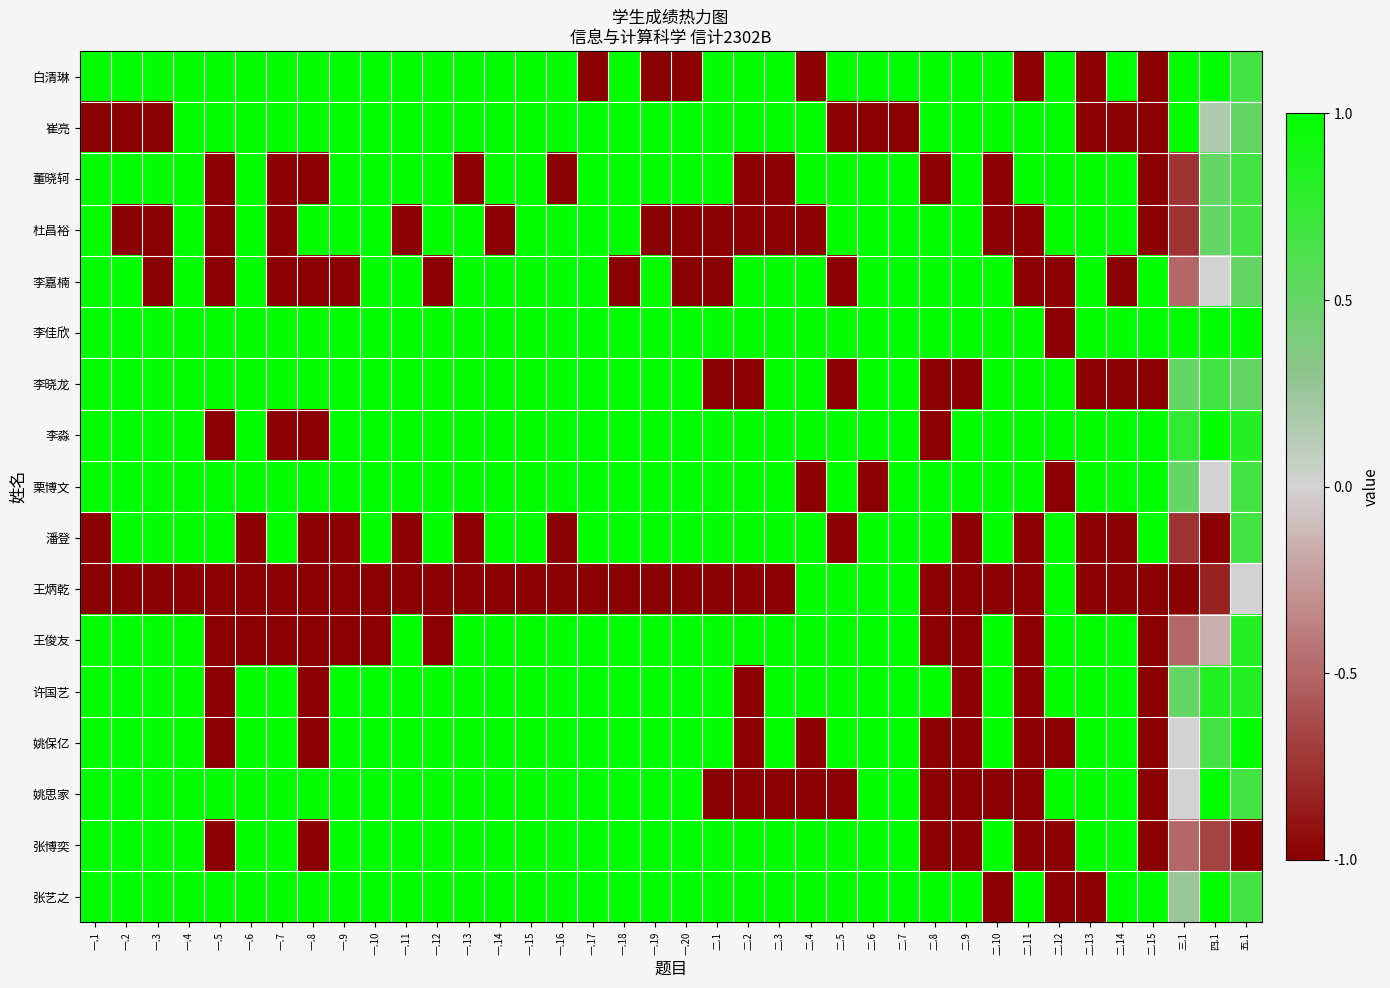

Reading left to right, transcribe all the data shown in this chart.

白清琳: 一.1=1.0	一.2=1.0	一.3=1.0	一.4=1.0	一.5=1.0	一.6=1.0	一.7=1.0	一.8=1.0	一.9=1.0	一.10=1.0	一.11=1.0	一.12=1.0	一.13=1.0	一.14=1.0	一.15=1.0	一.16=1.0	一.17=-1.0	一.18=1.0	一.19=-1.0	一.20=-1.0	二.1=1.0	二.2=1.0	二.3=1.0	二.4=-1.0	二.5=1.0	二.6=1.0	二.7=1.0	二.8=1.0	二.9=1.0	二.10=1.0	二.11=-1.0	二.12=1.0	二.13=-1.0	二.14=1.0	二.15=-1.0	三.1=1.0	四.1=1.0	五.1=0.7
崔亮: 一.1=-1.0	一.2=-1.0	一.3=-1.0	一.4=1.0	一.5=1.0	一.6=1.0	一.7=1.0	一.8=1.0	一.9=1.0	一.10=1.0	一.11=1.0	一.12=1.0	一.13=1.0	一.14=1.0	一.15=1.0	一.16=1.0	一.17=1.0	一.18=1.0	一.19=1.0	一.20=1.0	二.1=1.0	二.2=1.0	二.3=1.0	二.4=1.0	二.5=-1.0	二.6=-1.0	二.7=-1.0	二.8=1.0	二.9=1.0	二.10=1.0	二.11=1.0	二.12=1.0	二.13=-1.0	二.14=-1.0	二.15=-1.0	三.1=1.0	四.1=0.2	五.1=0.5
董晓轲: 一.1=1.0	一.2=1.0	一.3=1.0	一.4=1.0	一.5=-1.0	一.6=1.0	一.7=-1.0	一.8=-1.0	一.9=1.0	一.10=1.0	一.11=1.0	一.12=1.0	一.13=-1.0	一.14=1.0	一.15=1.0	一.16=-1.0	一.17=1.0	一.18=1.0	一.19=1.0	一.20=1.0	二.1=1.0	二.2=-1.0	二.3=-1.0	二.4=1.0	二.5=1.0	二.6=1.0	二.7=1.0	二.8=-1.0	二.9=1.0	二.10=-1.0	二.11=1.0	二.12=1.0	二.13=1.0	二.14=1.0	二.15=-1.0	三.1=-0.8	四.1=0.5	五.1=0.7
杜昌裕: 一.1=1.0	一.2=-1.0	一.3=-1.0	一.4=1.0	一.5=-1.0	一.6=1.0	一.7=-1.0	一.8=1.0	一.9=1.0	一.10=1.0	一.11=-1.0	一.12=1.0	一.13=1.0	一.14=-1.0	一.15=1.0	一.16=1.0	一.17=1.0	一.18=1.0	一.19=-1.0	一.20=-1.0	二.1=-1.0	二.2=-1.0	二.3=-1.0	二.4=-1.0	二.5=1.0	二.6=1.0	二.7=1.0	二.8=1.0	二.9=1.0	二.10=-1.0	二.11=-1.0	二.12=1.0	二.13=1.0	二.14=1.0	二.15=-1.0	三.1=-0.8	四.1=0.5	五.1=0.7
李嘉楠: 一.1=1.0	一.2=1.0	一.3=-1.0	一.4=1.0	一.5=-1.0	一.6=1.0	一.7=-1.0	一.8=-1.0	一.9=-1.0	一.10=1.0	一.11=1.0	一.12=-1.0	一.13=1.0	一.14=1.0	一.15=1.0	一.16=1.0	一.17=1.0	一.18=-1.0	一.19=1.0	一.20=-1.0	二.1=-1.0	二.2=1.0	二.3=1.0	二.4=1.0	二.5=-1.0	二.6=1.0	二.7=1.0	二.8=1.0	二.9=1.0	二.10=1.0	二.11=-1.0	二.12=-1.0	二.13=1.0	二.14=-1.0	二.15=1.0	三.1=-0.5	四.1=0.0	五.1=0.5
李佳欣: 一.1=1.0	一.2=1.0	一.3=1.0	一.4=1.0	一.5=1.0	一.6=1.0	一.7=1.0	一.8=1.0	一.9=1.0	一.10=1.0	一.11=1.0	一.12=1.0	一.13=1.0	一.14=1.0	一.15=1.0	一.16=1.0	一.17=1.0	一.18=1.0	一.19=1.0	一.20=1.0	二.1=1.0	二.2=1.0	二.3=1.0	二.4=1.0	二.5=1.0	二.6=1.0	二.7=1.0	二.8=1.0	二.9=1.0	二.10=1.0	二.11=1.0	二.12=-1.0	二.13=1.0	二.14=1.0	二.15=1.0	三.1=1.0	四.1=1.0	五.1=1.0
李晓龙: 一.1=1.0	一.2=1.0	一.3=1.0	一.4=1.0	一.5=1.0	一.6=1.0	一.7=1.0	一.8=1.0	一.9=1.0	一.10=1.0	一.11=1.0	一.12=1.0	一.13=1.0	一.14=1.0	一.15=1.0	一.16=1.0	一.17=1.0	一.18=1.0	一.19=1.0	一.20=1.0	二.1=-1.0	二.2=-1.0	二.3=1.0	二.4=1.0	二.5=-1.0	二.6=1.0	二.7=1.0	二.8=-1.0	二.9=-1.0	二.10=1.0	二.11=1.0	二.12=1.0	二.13=-1.0	二.14=-1.0	二.15=-1.0	三.1=0.5	四.1=0.7	五.1=0.5
李淼: 一.1=1.0	一.2=1.0	一.3=1.0	一.4=1.0	一.5=-1.0	一.6=1.0	一.7=-1.0	一.8=-1.0	一.9=1.0	一.10=1.0	一.11=1.0	一.12=1.0	一.13=1.0	一.14=1.0	一.15=1.0	一.16=1.0	一.17=1.0	一.18=1.0	一.19=1.0	一.20=1.0	二.1=1.0	二.2=1.0	二.3=1.0	二.4=1.0	二.5=1.0	二.6=1.0	二.7=1.0	二.8=-1.0	二.9=1.0	二.10=1.0	二.11=1.0	二.12=1.0	二.13=1.0	二.14=1.0	二.15=1.0	三.1=0.8	四.1=1.0	五.1=0.8
栗博文: 一.1=1.0	一.2=1.0	一.3=1.0	一.4=1.0	一.5=1.0	一.6=1.0	一.7=1.0	一.8=1.0	一.9=1.0	一.10=1.0	一.11=1.0	一.12=1.0	一.13=1.0	一.14=1.0	一.15=1.0	一.16=1.0	一.17=1.0	一.18=1.0	一.19=1.0	一.20=1.0	二.1=1.0	二.2=1.0	二.3=1.0	二.4=-1.0	二.5=1.0	二.6=-1.0	二.7=1.0	二.8=1.0	二.9=1.0	二.10=1.0	二.11=1.0	二.12=-1.0	二.13=1.0	二.14=1.0	二.15=1.0	三.1=0.5	四.1=0.0	五.1=0.7
潘登: 一.1=-1.0	一.2=1.0	一.3=1.0	一.4=1.0	一.5=1.0	一.6=-1.0	一.7=1.0	一.8=-1.0	一.9=-1.0	一.10=1.0	一.11=-1.0	一.12=1.0	一.13=-1.0	一.14=1.0	一.15=1.0	一.16=-1.0	一.17=1.0	一.18=1.0	一.19=1.0	一.20=1.0	二.1=1.0	二.2=1.0	二.3=1.0	二.4=1.0	二.5=-1.0	二.6=1.0	二.7=1.0	二.8=1.0	二.9=-1.0	二.10=1.0	二.11=-1.0	二.12=1.0	二.13=-1.0	二.14=-1.0	二.15=1.0	三.1=-0.8	四.1=-1.0	五.1=0.7
王炳乾: 一.1=-1.0	一.2=-1.0	一.3=-1.0	一.4=-1.0	一.5=-1.0	一.6=-1.0	一.7=-1.0	一.8=-1.0	一.9=-1.0	一.10=-1.0	一.11=-1.0	一.12=-1.0	一.13=-1.0	一.14=-1.0	一.15=-1.0	一.16=-1.0	一.17=-1.0	一.18=-1.0	一.19=-1.0	一.20=-1.0	二.1=-1.0	二.2=-1.0	二.3=-1.0	二.4=1.0	二.5=1.0	二.6=1.0	二.7=1.0	二.8=-1.0	二.9=-1.0	二.10=-1.0	二.11=-1.0	二.12=1.0	二.13=-1.0	二.14=-1.0	二.15=-1.0	三.1=-1.0	四.1=-0.8	五.1=0.0
王俊友: 一.1=1.0	一.2=1.0	一.3=1.0	一.4=1.0	一.5=-1.0	一.6=-1.0	一.7=-1.0	一.8=-1.0	一.9=-1.0	一.10=-1.0	一.11=1.0	一.12=-1.0	一.13=1.0	一.14=1.0	一.15=1.0	一.16=1.0	一.17=1.0	一.18=1.0	一.19=1.0	一.20=1.0	二.1=1.0	二.2=1.0	二.3=1.0	二.4=1.0	二.5=1.0	二.6=1.0	二.7=1.0	二.8=-1.0	二.9=-1.0	二.10=1.0	二.11=-1.0	二.12=1.0	二.13=1.0	二.14=1.0	二.15=-1.0	三.1=-0.5	四.1=-0.2	五.1=0.8
许国艺: 一.1=1.0	一.2=1.0	一.3=1.0	一.4=1.0	一.5=-1.0	一.6=1.0	一.7=1.0	一.8=-1.0	一.9=1.0	一.10=1.0	一.11=1.0	一.12=1.0	一.13=1.0	一.14=1.0	一.15=1.0	一.16=1.0	一.17=1.0	一.18=1.0	一.19=1.0	一.20=1.0	二.1=1.0	二.2=-1.0	二.3=1.0	二.4=1.0	二.5=1.0	二.6=1.0	二.7=1.0	二.8=1.0	二.9=-1.0	二.10=1.0	二.11=-1.0	二.12=1.0	二.13=1.0	二.14=1.0	二.15=-1.0	三.1=0.5	四.1=0.8	五.1=0.8
姚保亿: 一.1=1.0	一.2=1.0	一.3=1.0	一.4=1.0	一.5=-1.0	一.6=1.0	一.7=1.0	一.8=-1.0	一.9=1.0	一.10=1.0	一.11=1.0	一.12=1.0	一.13=1.0	一.14=1.0	一.15=1.0	一.16=1.0	一.17=1.0	一.18=1.0	一.19=1.0	一.20=1.0	二.1=1.0	二.2=-1.0	二.3=1.0	二.4=-1.0	二.5=1.0	二.6=1.0	二.7=1.0	二.8=-1.0	二.9=-1.0	二.10=1.0	二.11=-1.0	二.12=-1.0	二.13=1.0	二.14=1.0	二.15=-1.0	三.1=0.0	四.1=0.7	五.1=1.0
姚思家: 一.1=1.0	一.2=1.0	一.3=1.0	一.4=1.0	一.5=1.0	一.6=1.0	一.7=1.0	一.8=1.0	一.9=1.0	一.10=1.0	一.11=1.0	一.12=1.0	一.13=1.0	一.14=1.0	一.15=1.0	一.16=1.0	一.17=1.0	一.18=1.0	一.19=1.0	一.20=1.0	二.1=-1.0	二.2=-1.0	二.3=-1.0	二.4=-1.0	二.5=-1.0	二.6=1.0	二.7=1.0	二.8=-1.0	二.9=-1.0	二.10=-1.0	二.11=-1.0	二.12=1.0	二.13=1.0	二.14=1.0	二.15=-1.0	三.1=0.0	四.1=1.0	五.1=0.7
张博奕: 一.1=1.0	一.2=1.0	一.3=1.0	一.4=1.0	一.5=-1.0	一.6=1.0	一.7=1.0	一.8=-1.0	一.9=1.0	一.10=1.0	一.11=1.0	一.12=1.0	一.13=1.0	一.14=1.0	一.15=1.0	一.16=1.0	一.17=1.0	一.18=1.0	一.19=1.0	一.20=1.0	二.1=1.0	二.2=1.0	二.3=1.0	二.4=1.0	二.5=1.0	二.6=1.0	二.7=1.0	二.8=-1.0	二.9=-1.0	二.10=1.0	二.11=-1.0	二.12=-1.0	二.13=1.0	二.14=1.0	二.15=-1.0	三.1=-0.5	四.1=-0.7	五.1=-1.0
张艺之: 一.1=1.0	一.2=1.0	一.3=1.0	一.4=1.0	一.5=1.0	一.6=1.0	一.7=1.0	一.8=1.0	一.9=1.0	一.10=1.0	一.11=1.0	一.12=1.0	一.13=1.0	一.14=1.0	一.15=1.0	一.16=1.0	一.17=1.0	一.18=1.0	一.19=1.0	一.20=1.0	二.1=1.0	二.2=1.0	二.3=1.0	二.4=1.0	二.5=1.0	二.6=1.0	二.7=1.0	二.8=1.0	二.9=1.0	二.10=-1.0	二.11=1.0	二.12=-1.0	二.13=-1.0	二.14=1.0	二.15=1.0	三.1=0.2	四.1=1.0	五.1=0.7